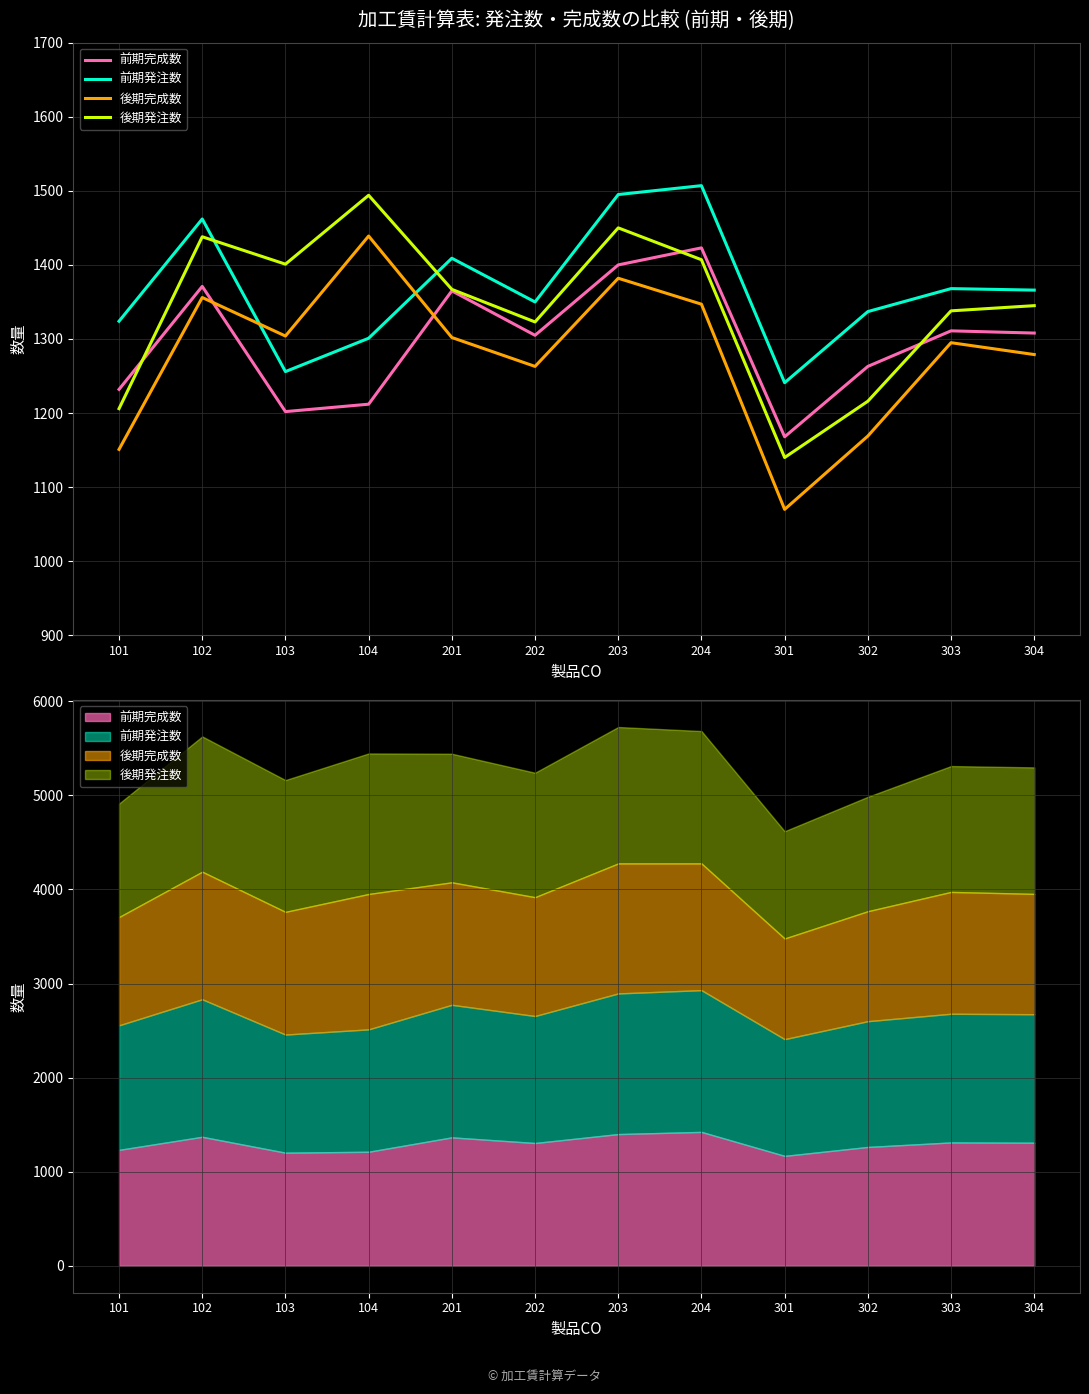

What is the approximate value of 後期完成数 at 103, to the nearest 5?

1305